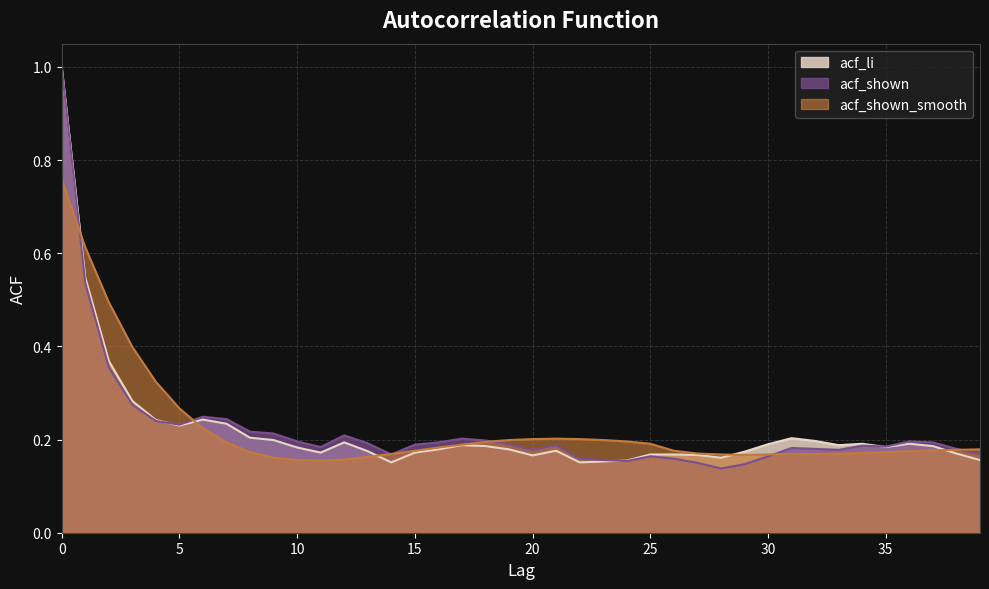

Reading left to right, what are all the values shown in this chart?

acf_li: 1.0	0.5	0.4	0.3	0.2	0.2	0.2	0.2	0.2	0.2	0.2	0.2	0.2	0.2	0.2	0.2	0.2	0.2	0.2	0.2	0.2	0.2	0.2	0.2	0.2	0.2	0.2	0.2	0.2	0.2	0.2	0.2	0.2	0.2	0.2	0.2	0.2	0.2	0.2	0.2
acf_shown: 1.0	0.5	0.4	0.3	0.2	0.2	0.2	0.2	0.2	0.2	0.2	0.2	0.2	0.2	0.2	0.2	0.2	0.2	0.2	0.2	0.2	0.2	0.2	0.2	0.2	0.2	0.2	0.1	0.1	0.1	0.2	0.2	0.2	0.2	0.2	0.2	0.2	0.2	0.2	0.2
acf_shown_smooth: 0.8	0.6	0.5	0.4	0.3	0.3	0.2	0.2	0.2	0.2	0.2	0.2	0.2	0.2	0.2	0.2	0.2	0.2	0.2	0.2	0.2	0.2	0.2	0.2	0.2	0.2	0.2	0.2	0.2	0.2	0.2	0.2	0.2	0.2	0.2	0.2	0.2	0.2	0.2	0.2